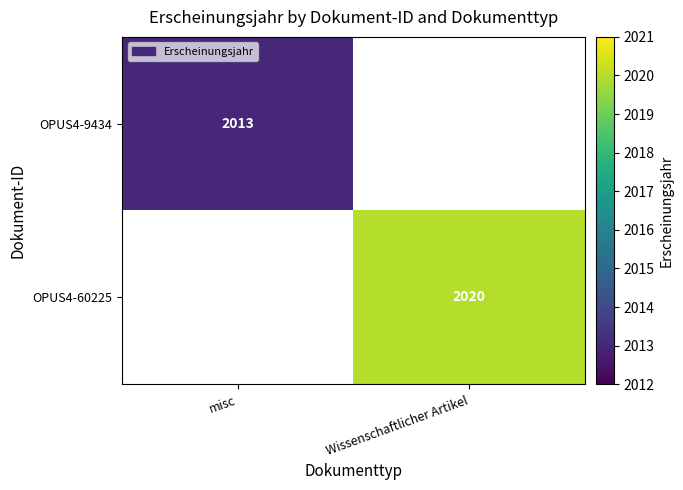

At how many categories does at least one series exceed 2017?

1